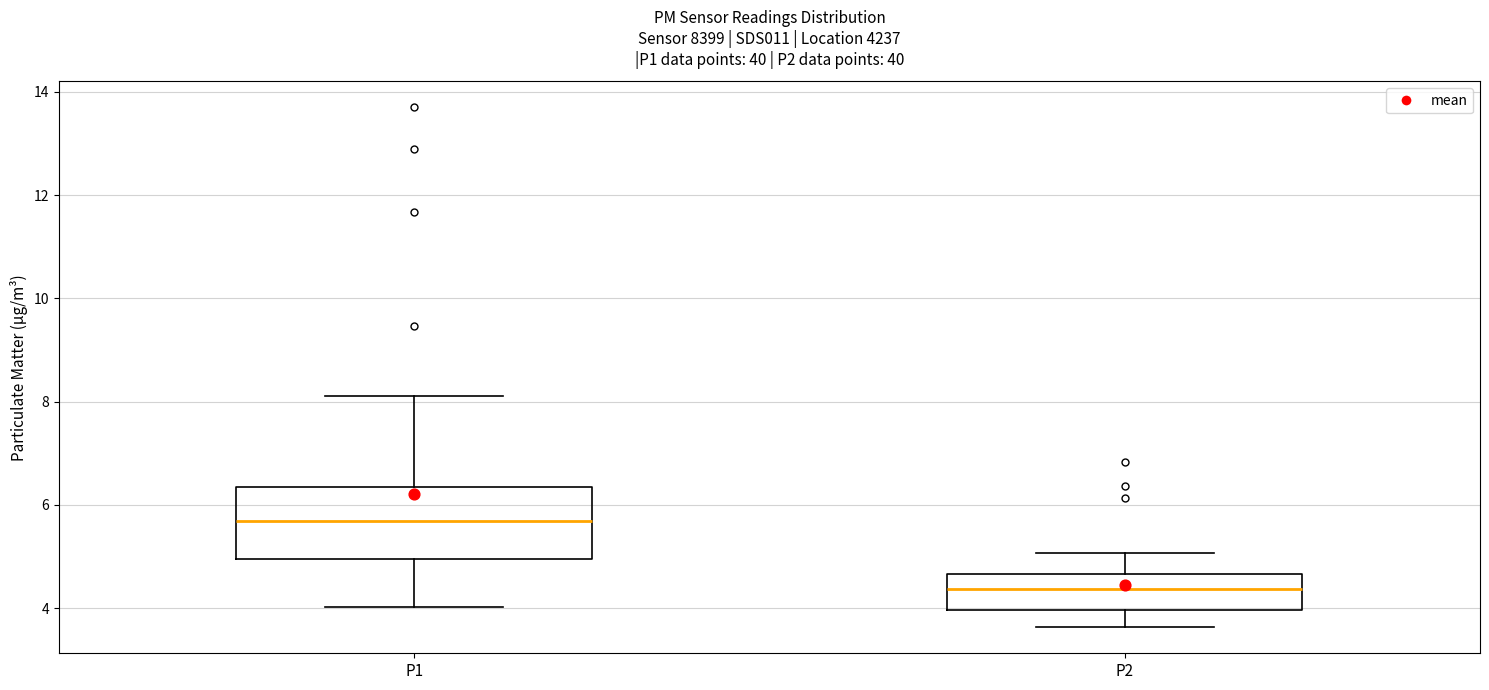

Comparing the boxes themselves (not the whiskers), which one is the tallest?

P1